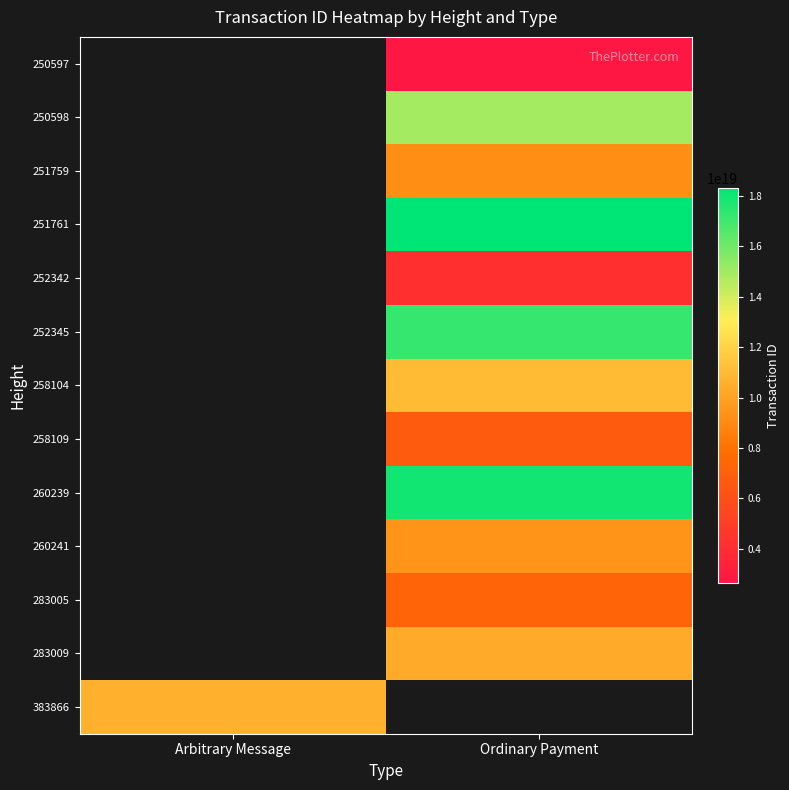

At Ordinary Payment, list the series in order from largest to smallest.

251761, 260239, 252345, 250598, 258104, 283009, 260241, 251759, 258109, 252342, 250597, 383866, 283005